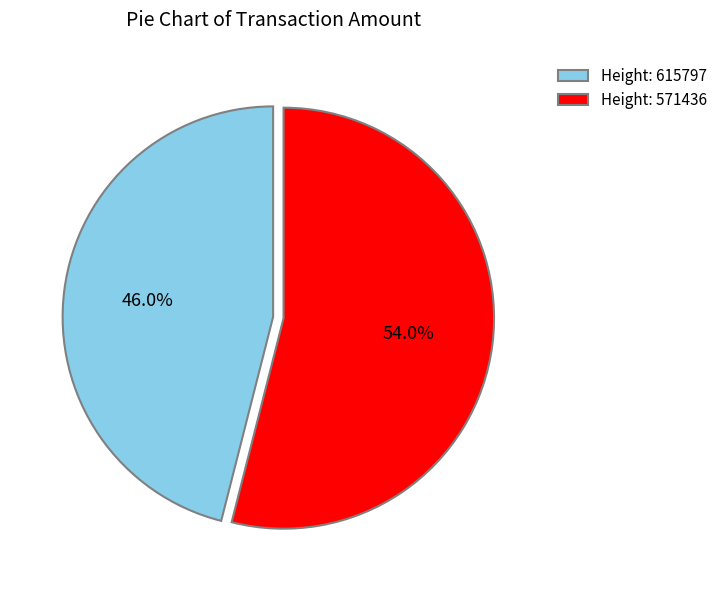

Does Height: 615797 account for over 50% of the chart?

No